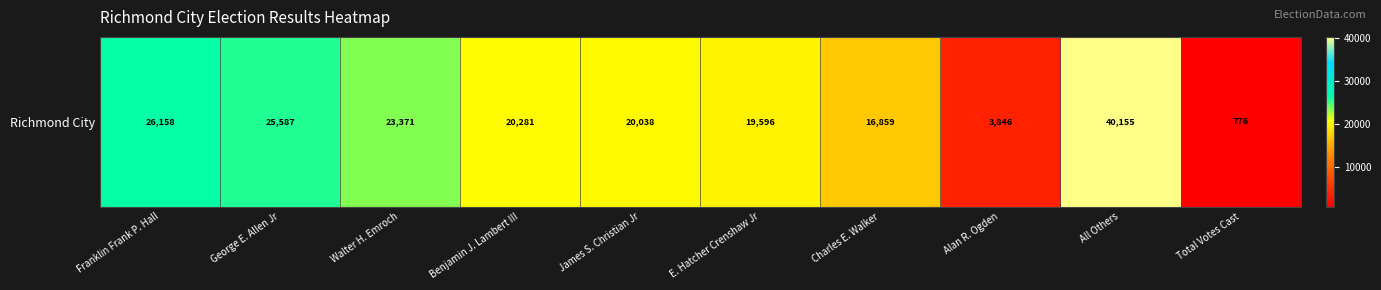

What is the change in value from Franklin Frank P. Hall to Walter H. Emroch?

-2787